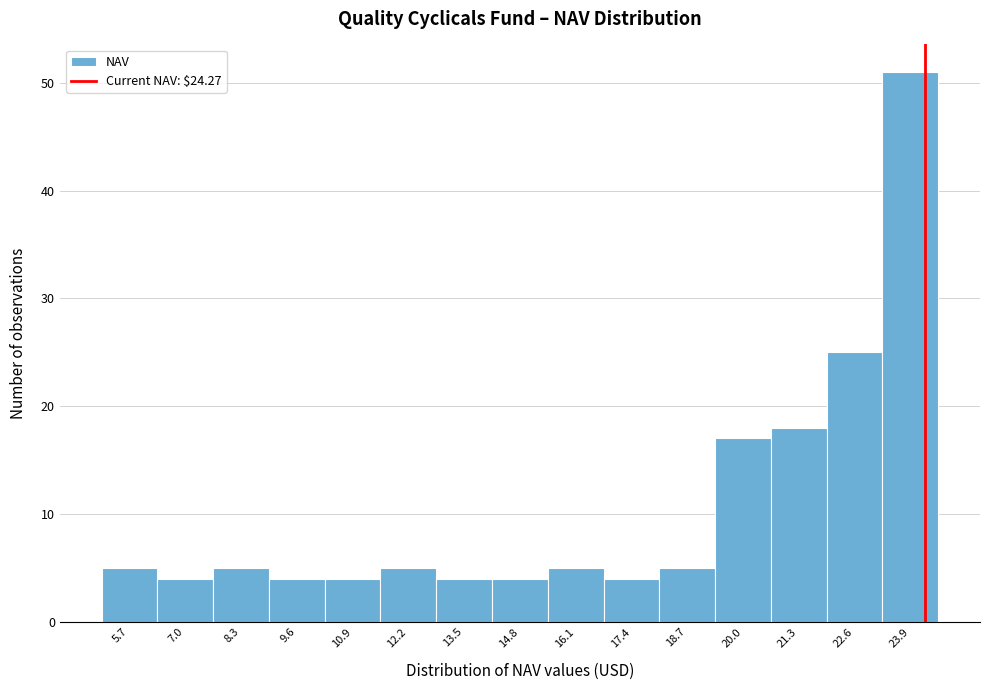

Which range on the x-axis has the tallest bar?

23.2 to 24.6